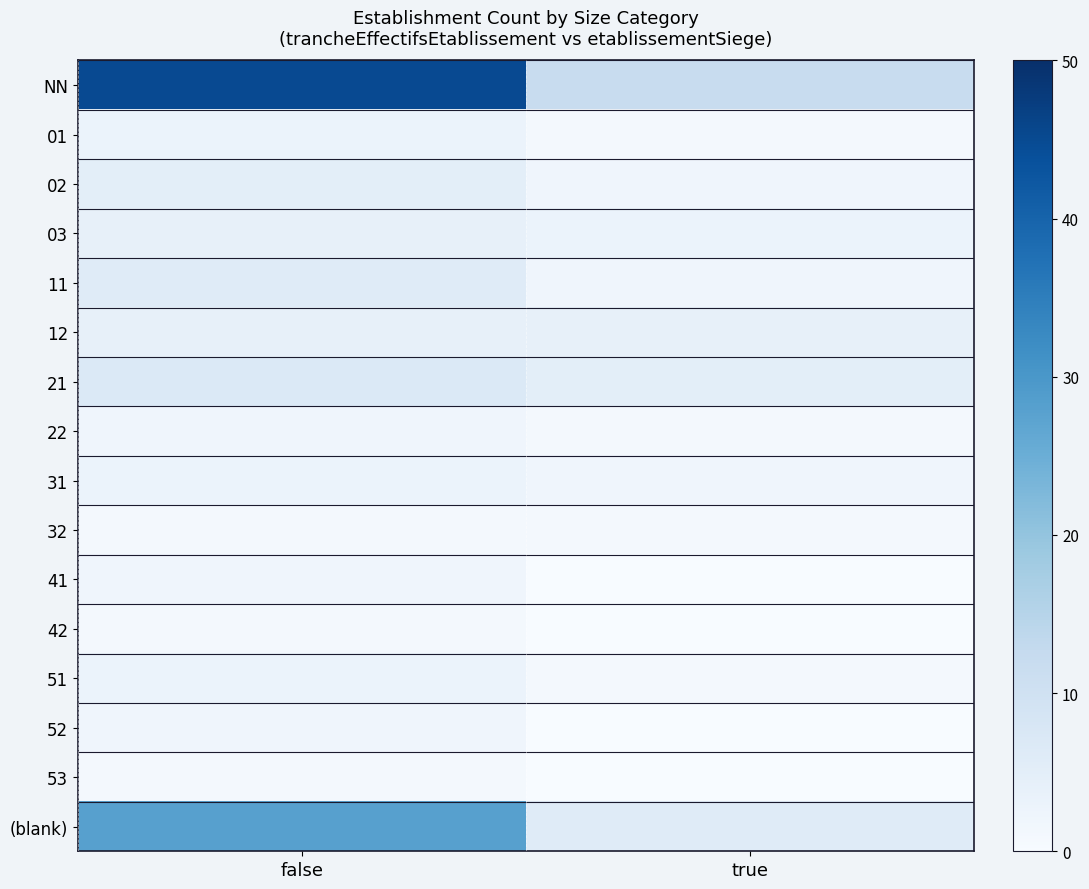

At which category is the sum across all series the highest?

false